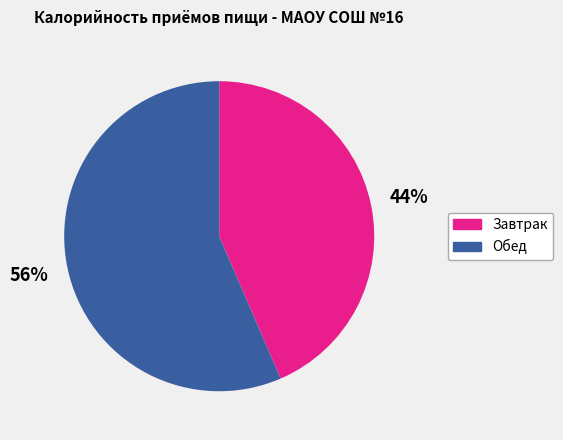

What is the ratio of the value at Завтрак to the value at Обед?

0.8